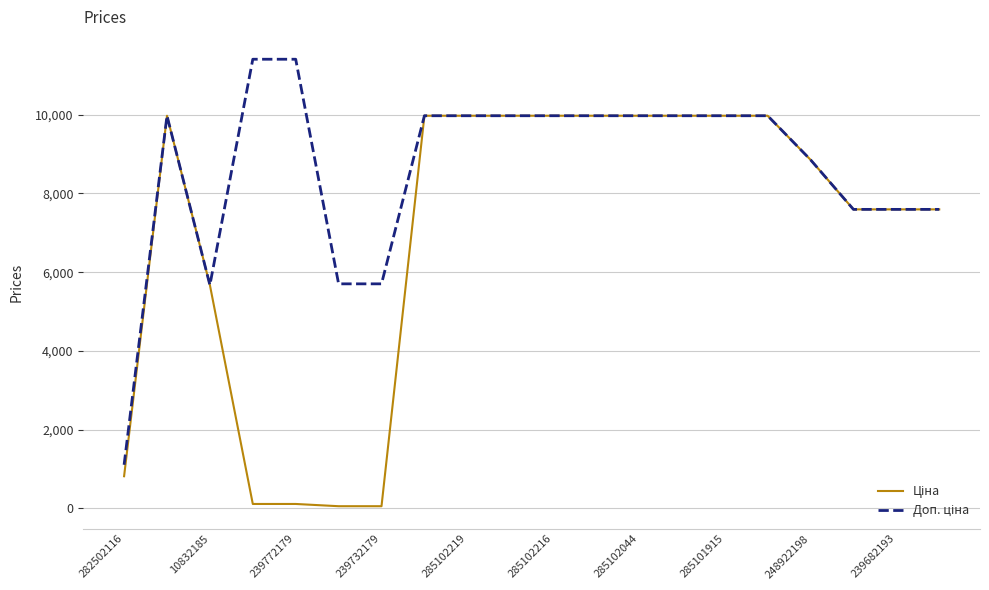

What is the greatest value displayed?

11410.0